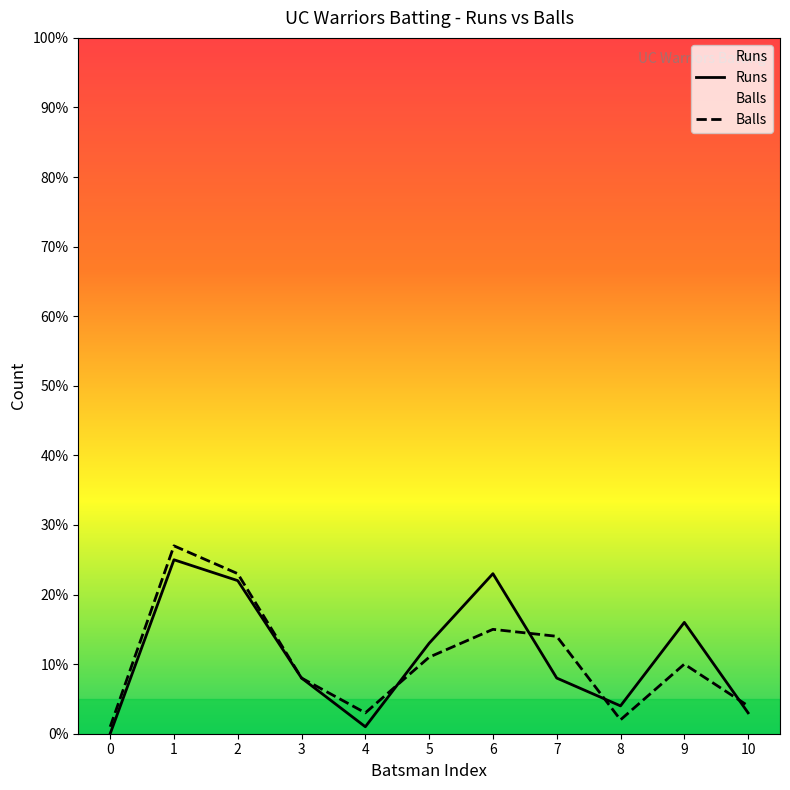

Rank the series at 6 from lowest to highest value.

Balls, Runs